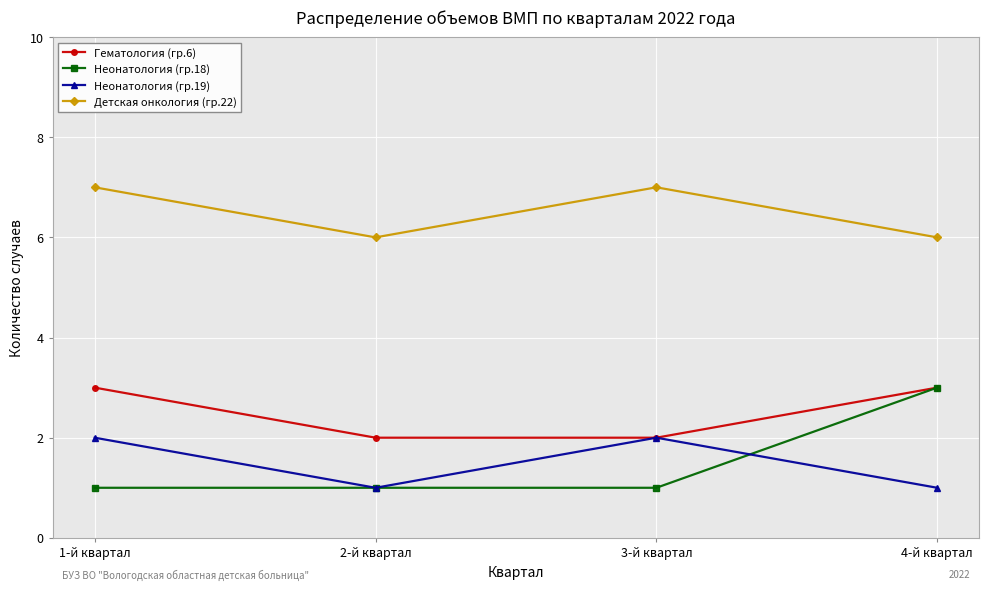

Where is the first local maximum for Неонатология (гр.19)?

3-й квартал